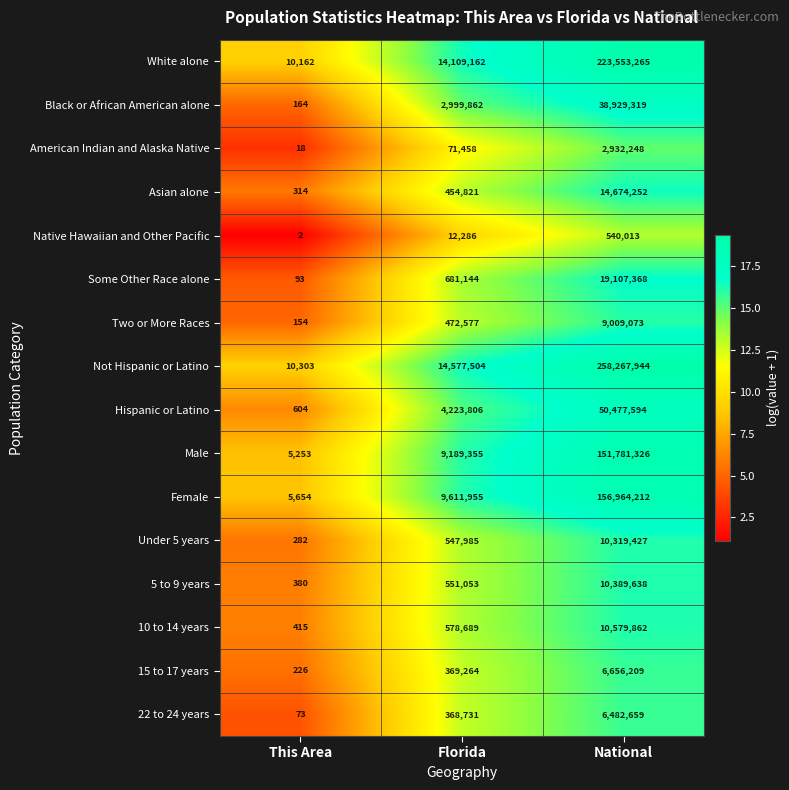

How many categories are shown in the chart?

3